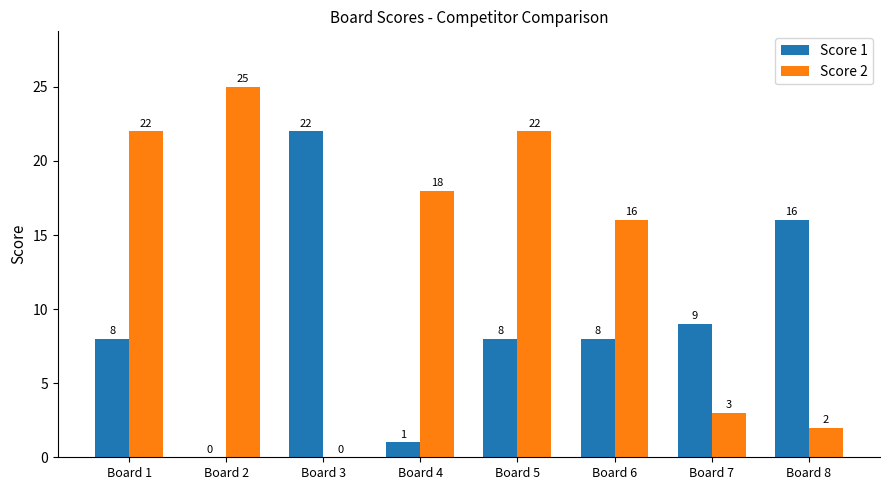

Which series has the largest total across all categories?

Score 2